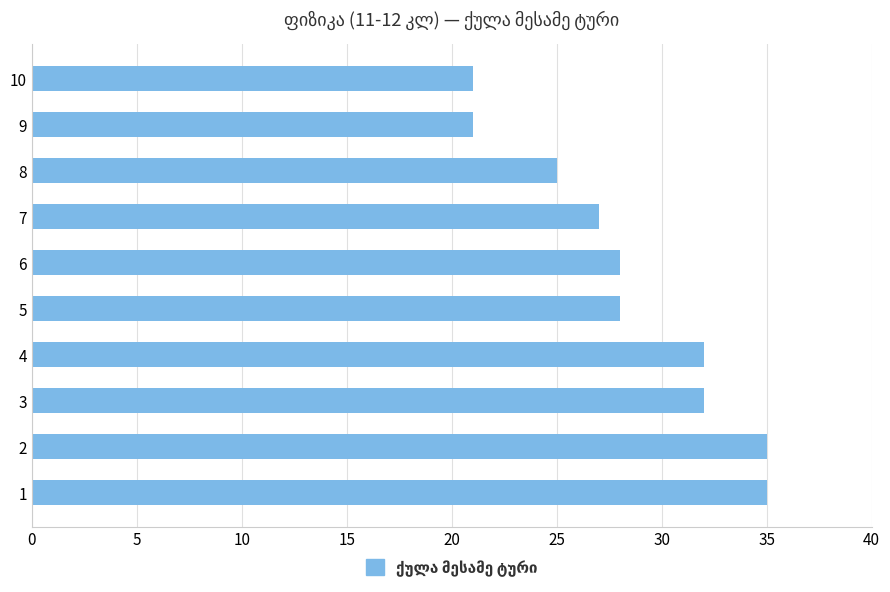

What is the sum of all values?

284